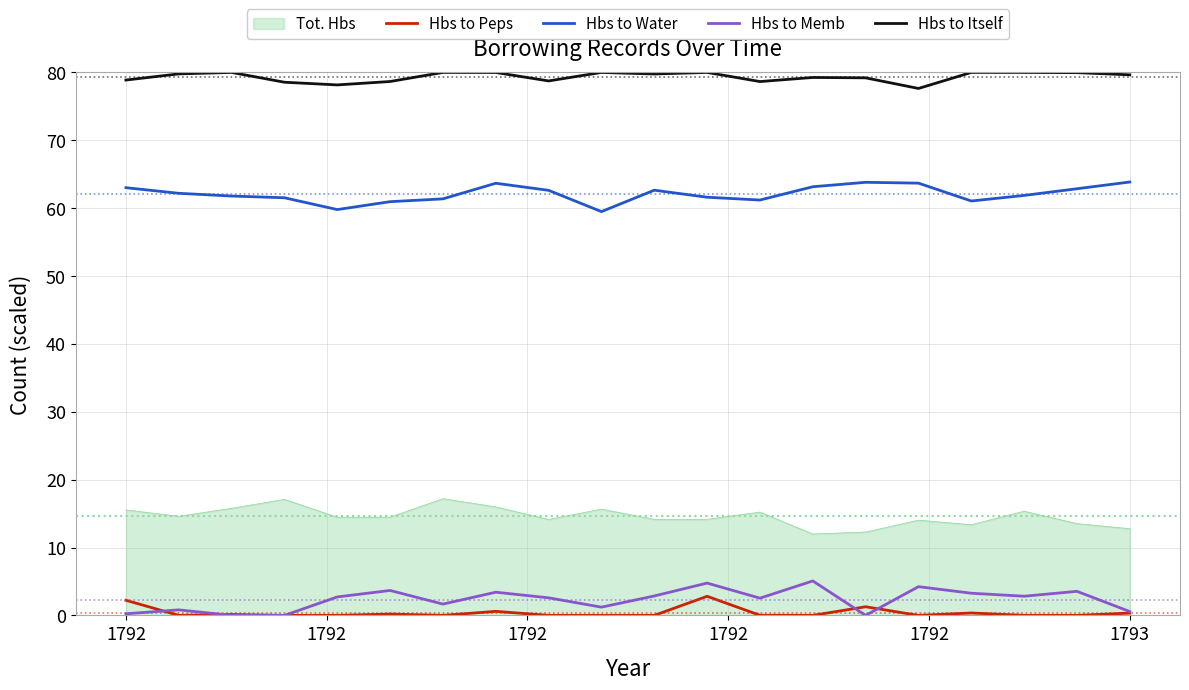

True or false: Hbs to Itself and Hbs to Memb intersect in this chart.

False